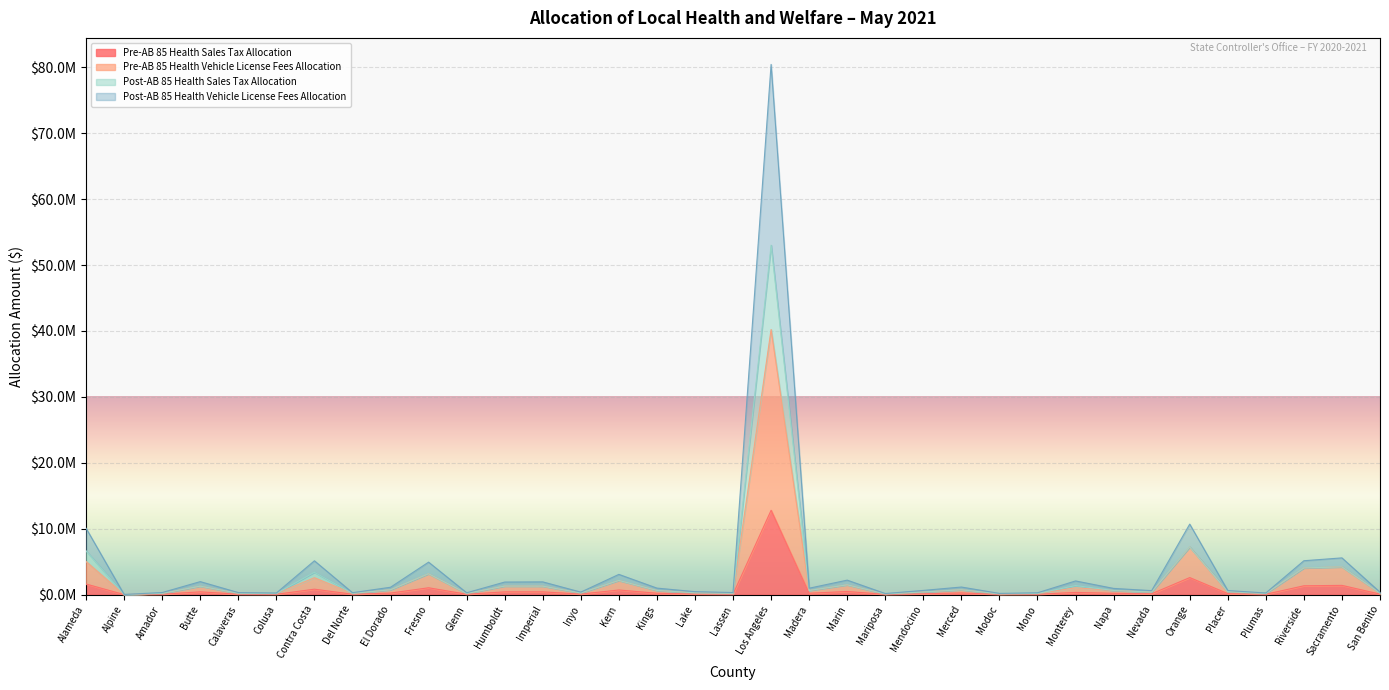

At which category is the sum across all series the highest?

Los Angeles